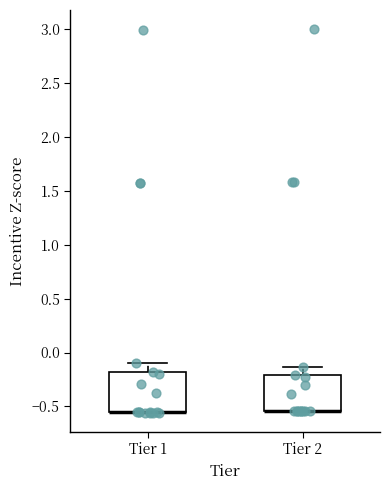

Reading left to right, transcribe this box plot: for each box, give where its median line is, the range the box spans, and where its two whiskers end, as read against the y-axis. The values are not printed on the chart, so give them approximately, as read against the axis.

Tier 1: median -0.55 (drawn on the box's lower edge), box -0.55 to -0.20, whiskers -0.55 to -0.10
Tier 2: median -0.55 (drawn on the box's lower edge), box -0.55 to -0.20, whiskers -0.55 to -0.15